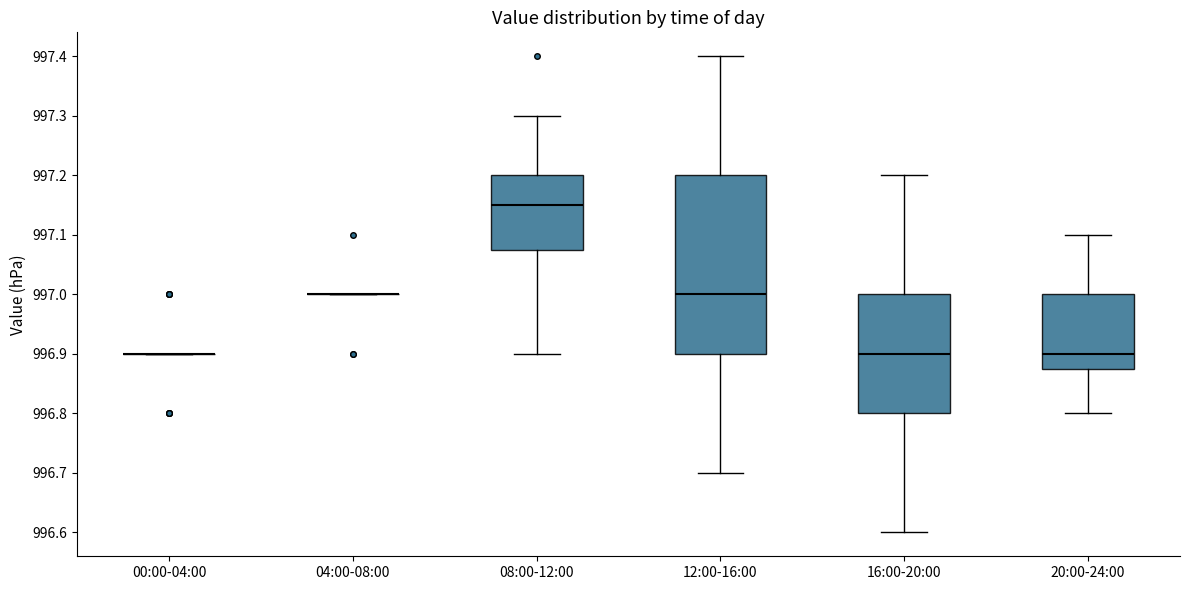

Where does the upper whisker of the box for 08:00-12:00 end on the y-axis? The values are not printed on the chart, so give them approximately, as read against the axis.

997.30